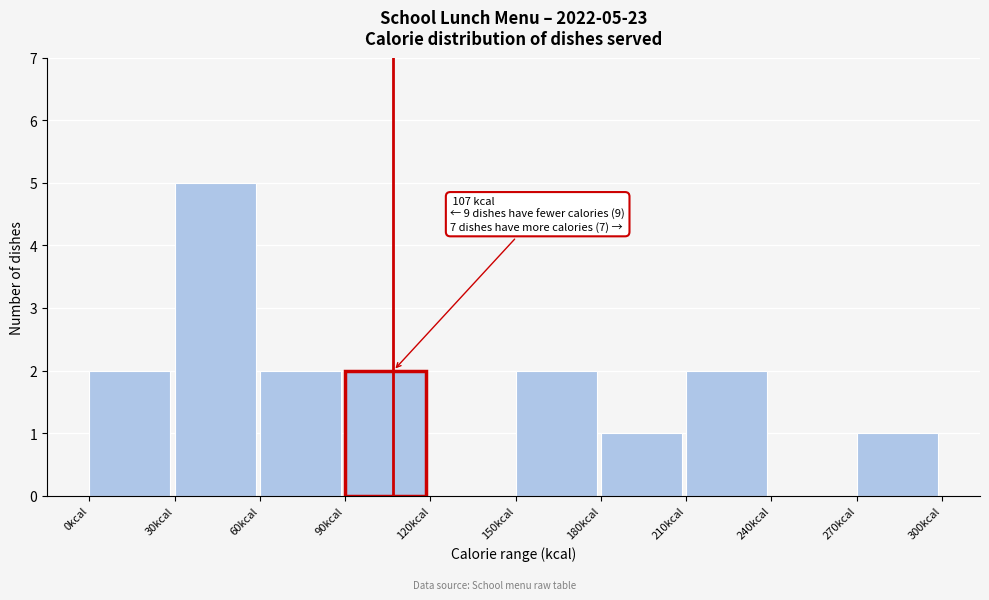

Over which range of the x-axis is the bar tallest?

30 to 60